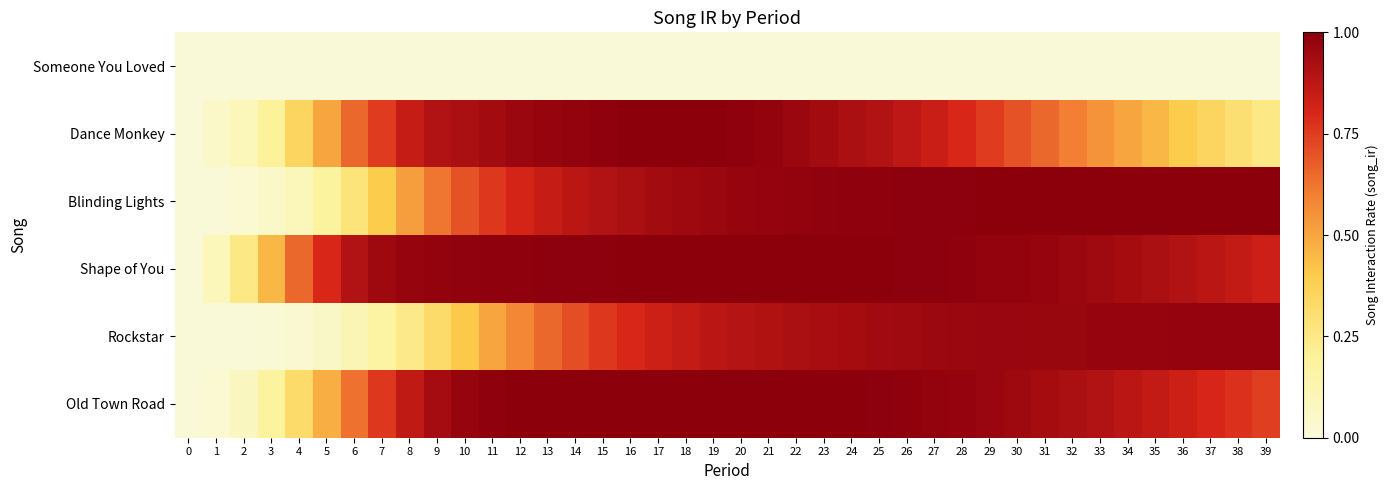

Reading left to right, what are all the values shown in this chart?

Someone You Loved: 0=0.0	1=0.0	2=0.0	3=0.0	4=0.0	5=0.0	6=0.0	7=0.0	8=0.0	9=0.0	10=0.0	11=0.0	12=0.0	13=0.0	14=0.0	15=0.0	16=0.0	17=0.0	18=0.0	19=0.0	20=0.0	21=0.0	22=0.0	23=0.0	24=0.0	25=0.0	26=0.0	27=0.0	28=0.0	29=0.0	30=0.0	31=0.0	32=0.0	33=0.0	34=0.0	35=0.0	36=0.0	37=0.0	38=0.0	39=0.0
Dance Monkey: 0=0.0	1=0.1	2=0.1	3=0.2	4=0.3	5=0.5	6=0.7	7=0.8	8=0.8	9=0.9	10=0.9	11=0.9	12=1.0	13=1.0	14=1.0	15=1.0	16=1.0	17=1.0	18=1.0	19=1.0	20=1.0	21=1.0	22=1.0	23=0.9	24=0.9	25=0.9	26=0.9	27=0.8	28=0.8	29=0.8	30=0.7	31=0.7	32=0.6	33=0.6	34=0.5	35=0.5	36=0.4	37=0.3	38=0.3	39=0.2
Blinding Lights: 0=0.0	1=0.0	2=0.0	3=0.1	4=0.1	5=0.2	6=0.3	7=0.4	8=0.5	9=0.6	10=0.7	11=0.8	12=0.8	13=0.8	14=0.9	15=0.9	16=0.9	17=0.9	18=0.9	19=1.0	20=1.0	21=1.0	22=1.0	23=1.0	24=1.0	25=1.0	26=1.0	27=1.0	28=1.0	29=1.0	30=1.0	31=1.0	32=1.0	33=1.0	34=1.0	35=1.0	36=1.0	37=1.0	38=1.0	39=1.0
Shape of You: 0=0.0	1=0.1	2=0.2	3=0.5	4=0.7	5=0.8	6=0.9	7=0.9	8=1.0	9=1.0	10=1.0	11=1.0	12=1.0	13=1.0	14=1.0	15=1.0	16=1.0	17=1.0	18=1.0	19=1.0	20=1.0	21=1.0	22=1.0	23=1.0	24=1.0	25=1.0	26=1.0	27=1.0	28=1.0	29=1.0	30=1.0	31=1.0	32=1.0	33=0.9	34=0.9	35=0.9	36=0.9	37=0.9	38=0.9	39=0.8
Rockstar: 0=0.0	1=0.0	2=0.0	3=0.0	4=0.0	5=0.1	6=0.1	7=0.2	8=0.2	9=0.3	10=0.4	11=0.5	12=0.6	13=0.7	14=0.7	15=0.8	16=0.8	17=0.8	18=0.9	19=0.9	20=0.9	21=0.9	22=0.9	23=0.9	24=0.9	25=0.9	26=0.9	27=1.0	28=1.0	29=1.0	30=1.0	31=1.0	32=1.0	33=1.0	34=1.0	35=1.0	36=1.0	37=1.0	38=1.0	39=1.0
Old Town Road: 0=0.0	1=0.0	2=0.1	3=0.2	4=0.3	5=0.5	6=0.6	7=0.8	8=0.9	9=0.9	10=1.0	11=1.0	12=1.0	13=1.0	14=1.0	15=1.0	16=1.0	17=1.0	18=1.0	19=1.0	20=1.0	21=1.0	22=1.0	23=1.0	24=1.0	25=1.0	26=1.0	27=1.0	28=1.0	29=1.0	30=1.0	31=0.9	32=0.9	33=0.9	34=0.9	35=0.9	36=0.8	37=0.8	38=0.8	39=0.7